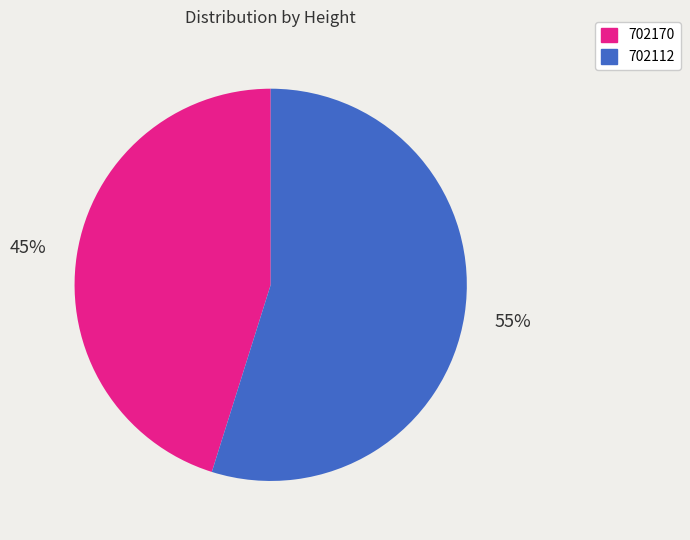

Which has a higher value, 702112 or 702170?

702112